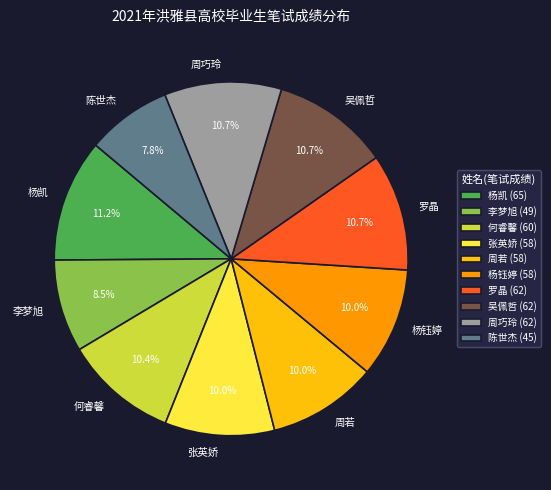

Which has a higher value, 罗晶 or 杨钰婷?

罗晶